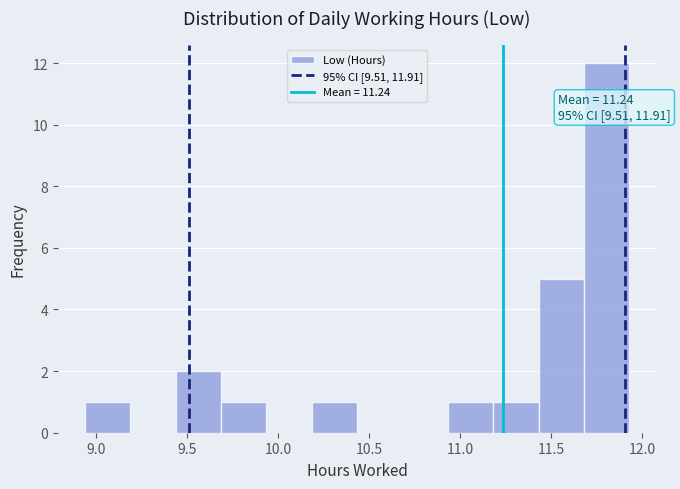

Over which range of the x-axis is the bar tallest?

11.70 to 11.95